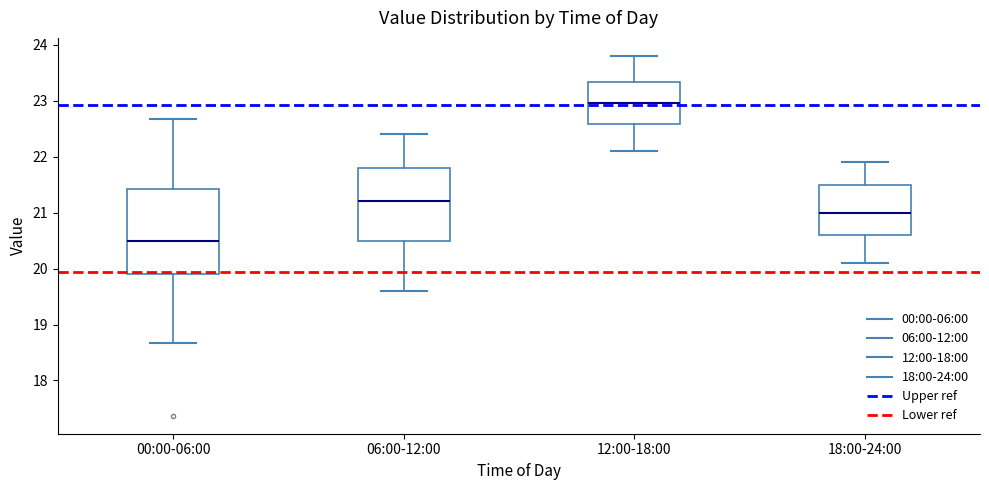

Reading left to right, read every box against the y-axis: the position of its median line, the range the box covers, and the ends of its whiskers. The values are not printed on the chart, so give them approximately, as read against the axis.

00:00-06:00: median 20.5, box 19.9 to 21.4, whiskers 18.7 to 22.7
06:00-12:00: median 21.2, box 20.5 to 21.8, whiskers 19.6 to 22.4
12:00-18:00: median 23.0, box 22.6 to 23.3, whiskers 22.1 to 23.8
18:00-24:00: median 21.0, box 20.6 to 21.5, whiskers 20.1 to 21.9